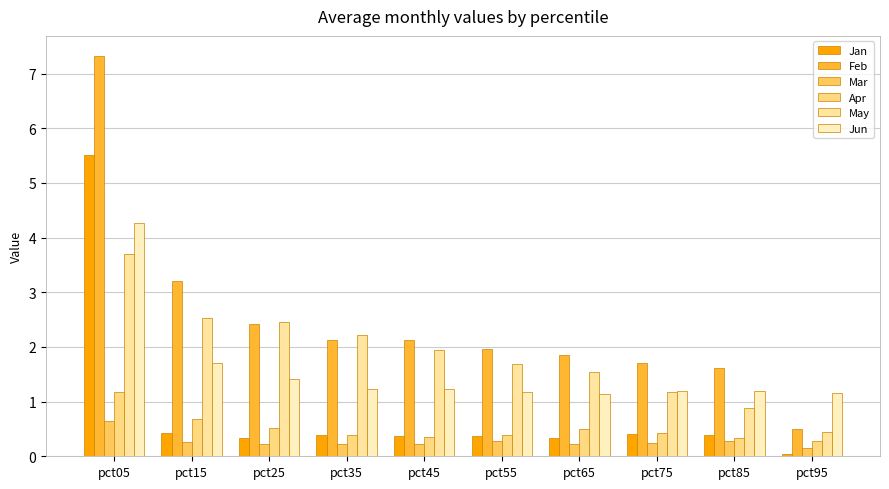

Where is Feb nearest to the value 3?

pct15